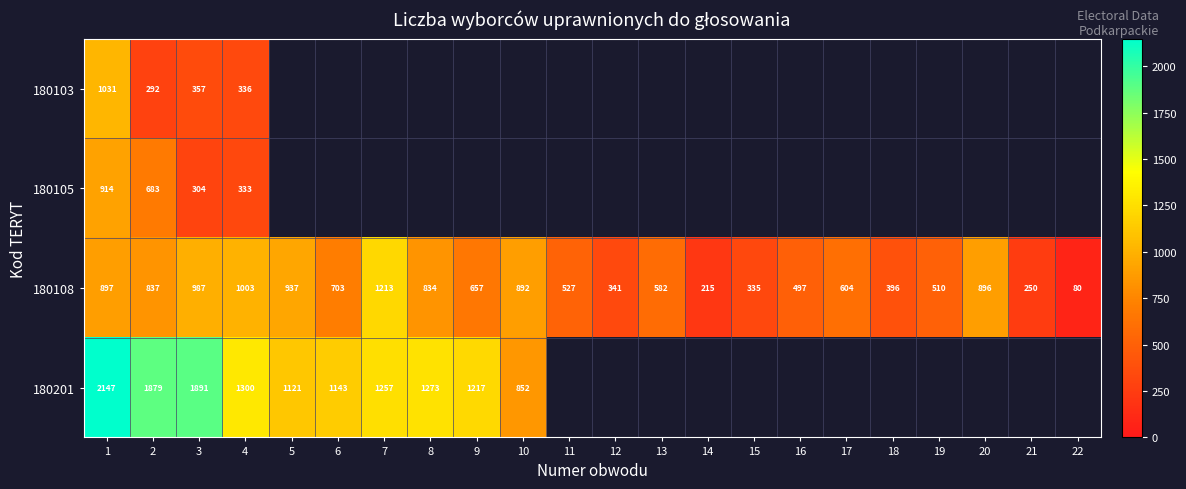

Is it true that 180201 equals 1775 at 6?

False